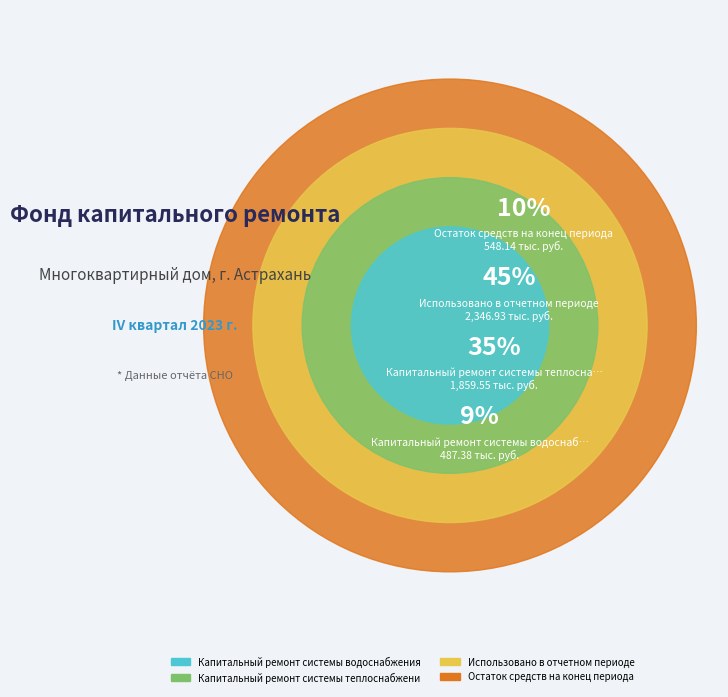

True or false: Остаток средств на конец периода accounts for 10% of the total.

True